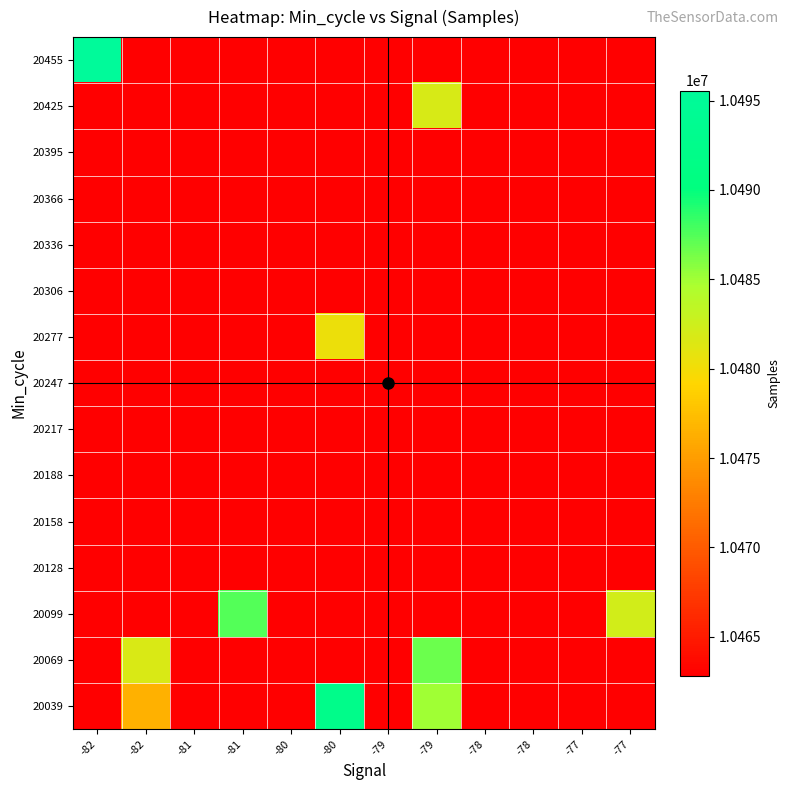

List the series in order of their peak value, highest first.

20455, 20039, 20099, 20069, 20425, 20277, 20128, 20158, 20188, 20217, 20247, 20306, 20336, 20366, 20395